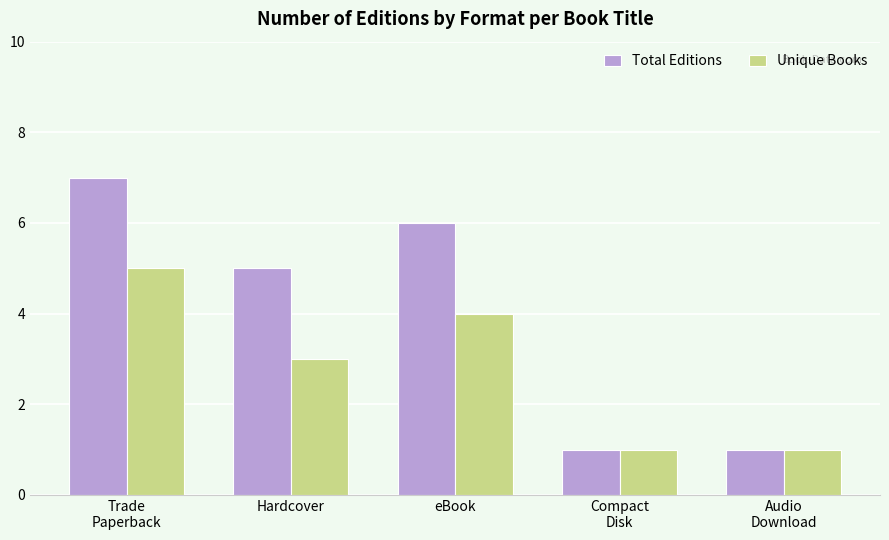

Reading right to left, transcribe all the data shown in this chart.

Total Editions: Audio
Download=1	Compact
Disk=1	eBook=6	Hardcover=5	Trade
Paperback=7
Unique Books: Audio
Download=1	Compact
Disk=1	eBook=4	Hardcover=3	Trade
Paperback=5